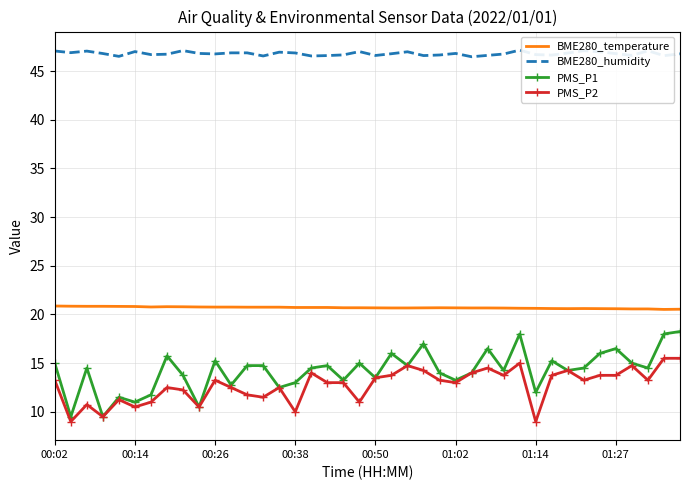

What is the lowest value of the PMS_P1 series?

9.5